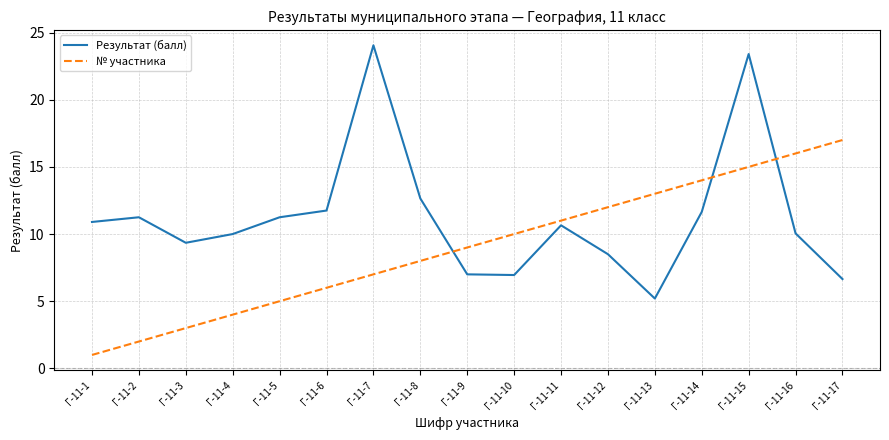

Does the chart have visible grid lines?

Yes